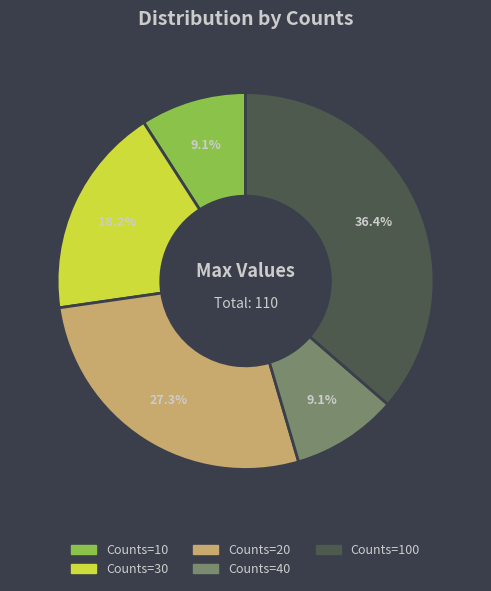

Is there any slice that represents more than half of the pie?

No